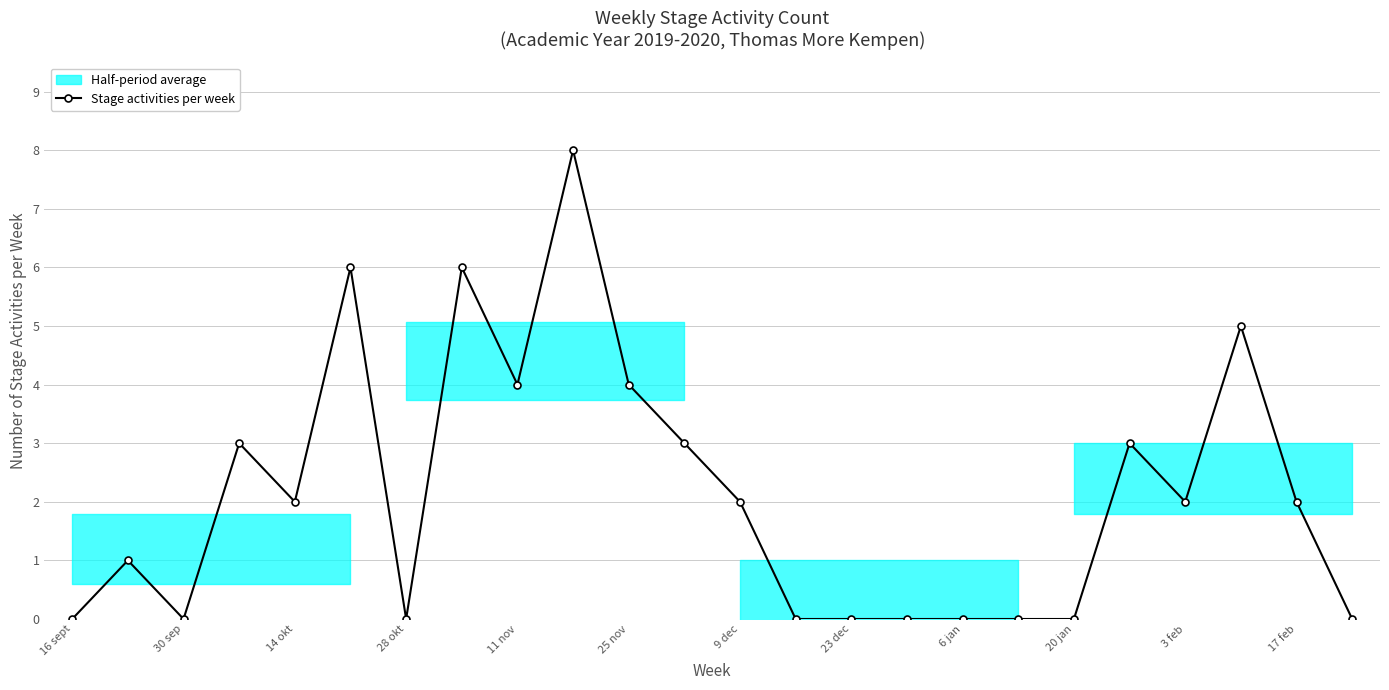

The value of Stage activities per week at 28 okt is -4. True or false?

False